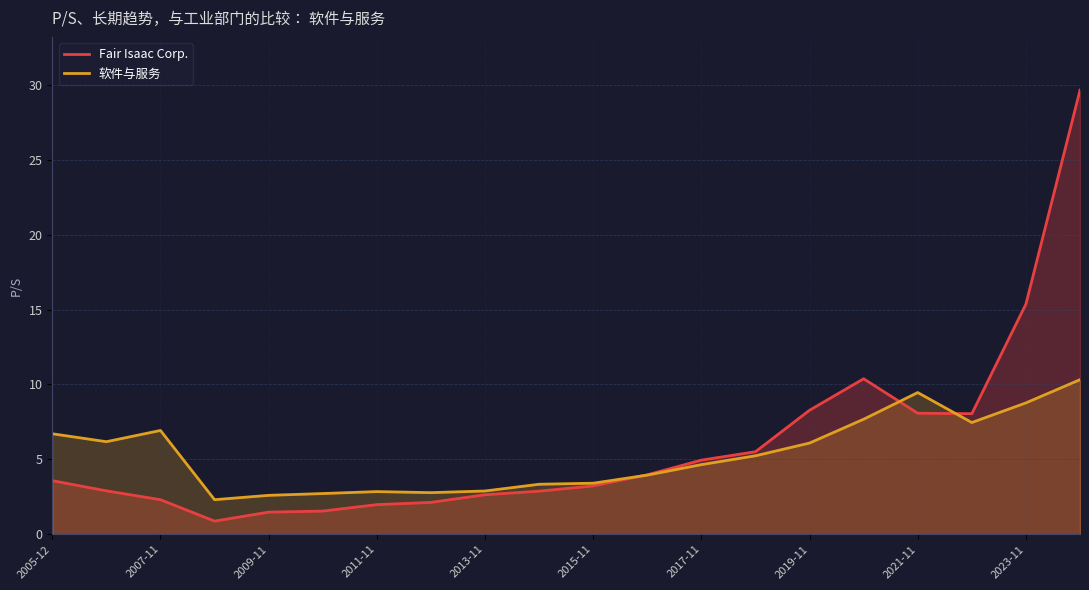

At which category is the sum across all series the highest?

19